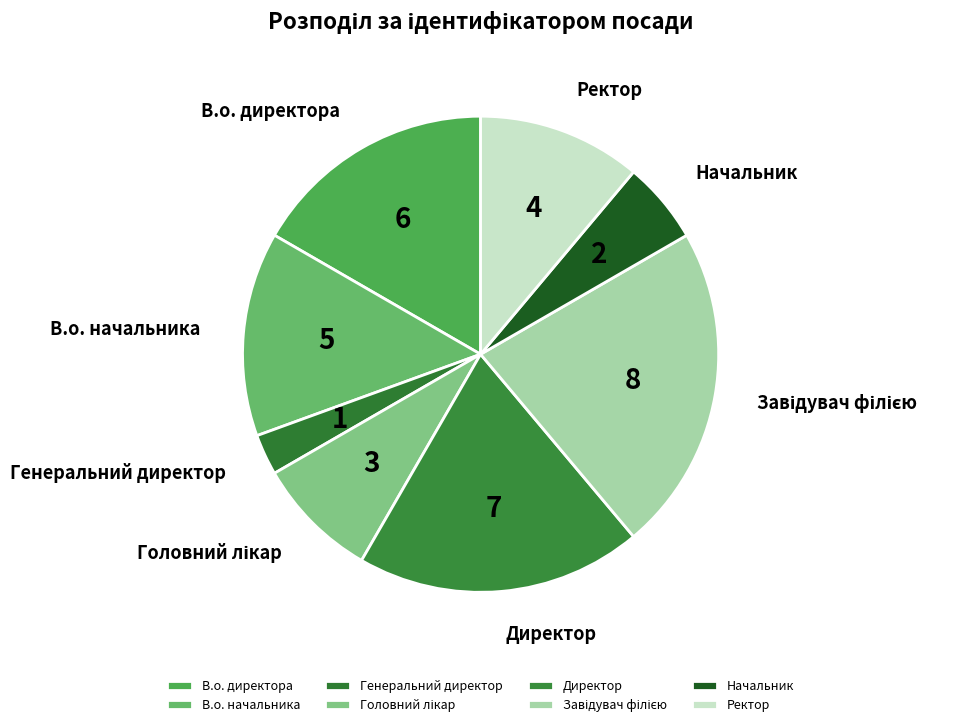

Is there any slice that represents more than half of the pie?

No